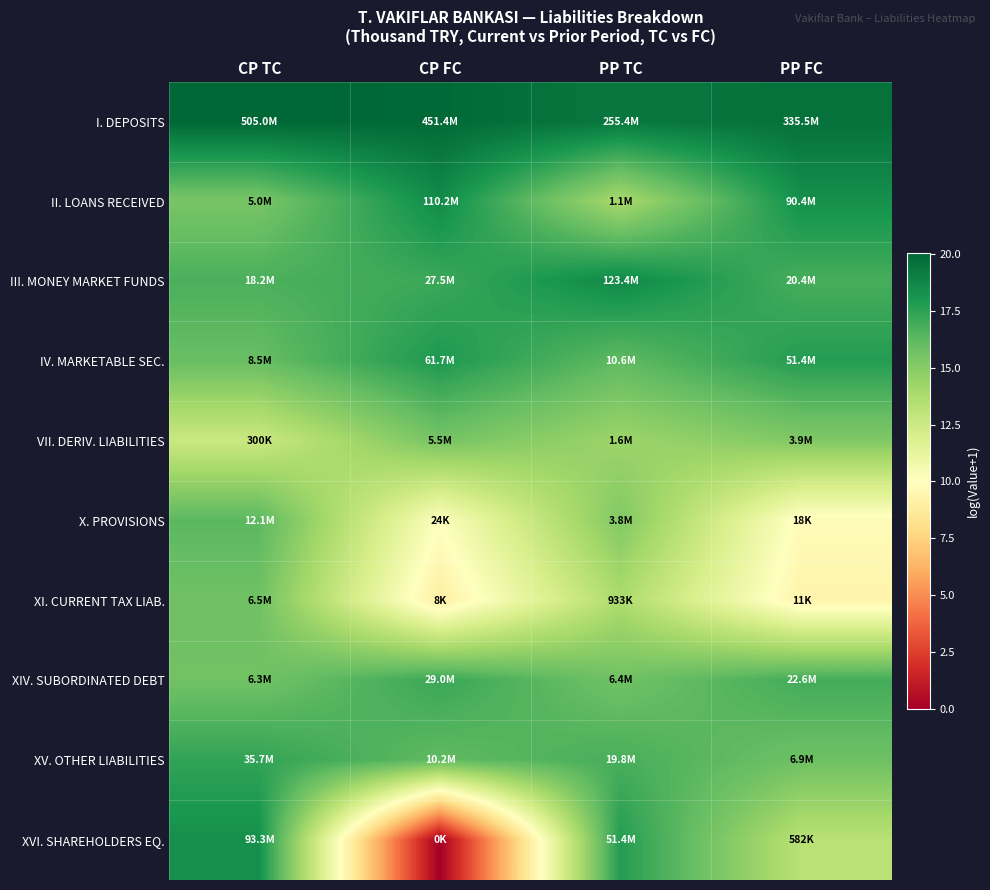

At which category is the sum across all series the highest?

CP TC